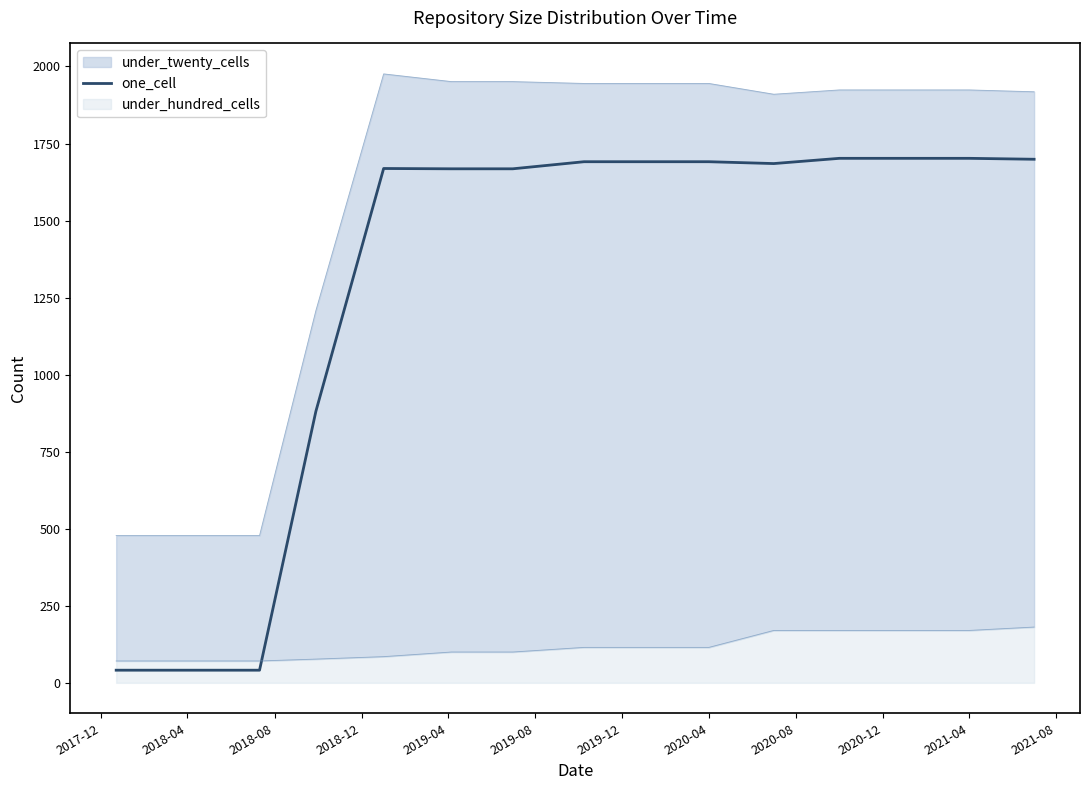

Reading right to left, extract all data points from this chart.

1699	1702	1702	1702	1685	1691	1691	1691	1668	1668	1669	881	41	41	41